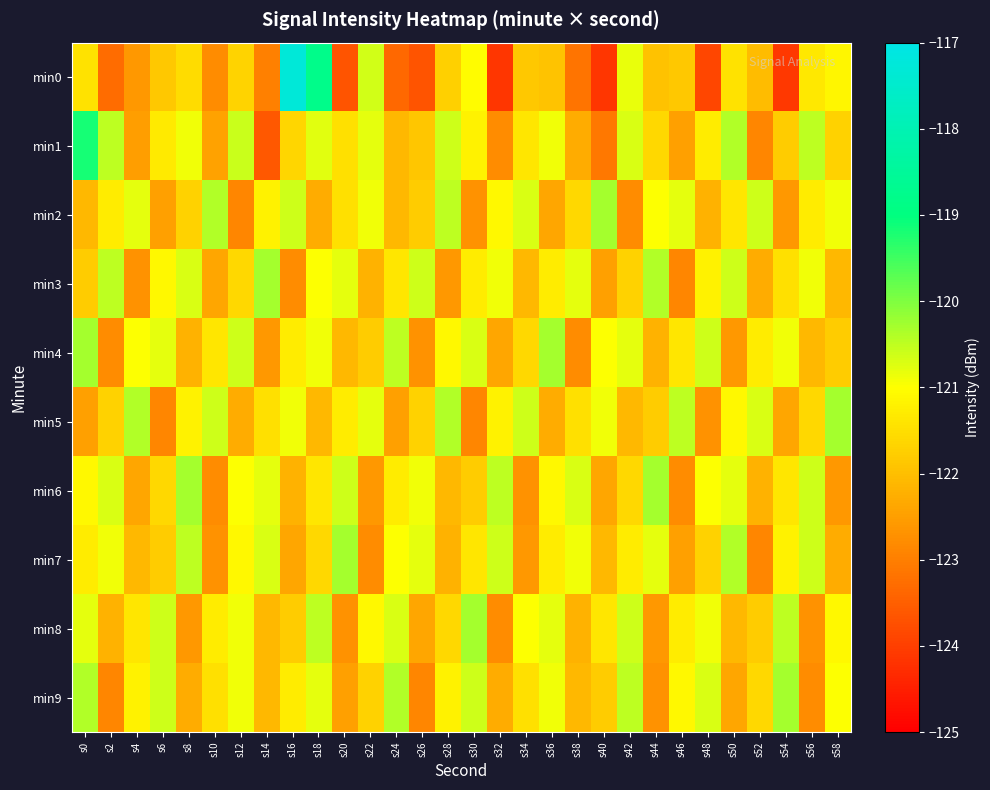

Which series changed the most between s4 and s6?

min5